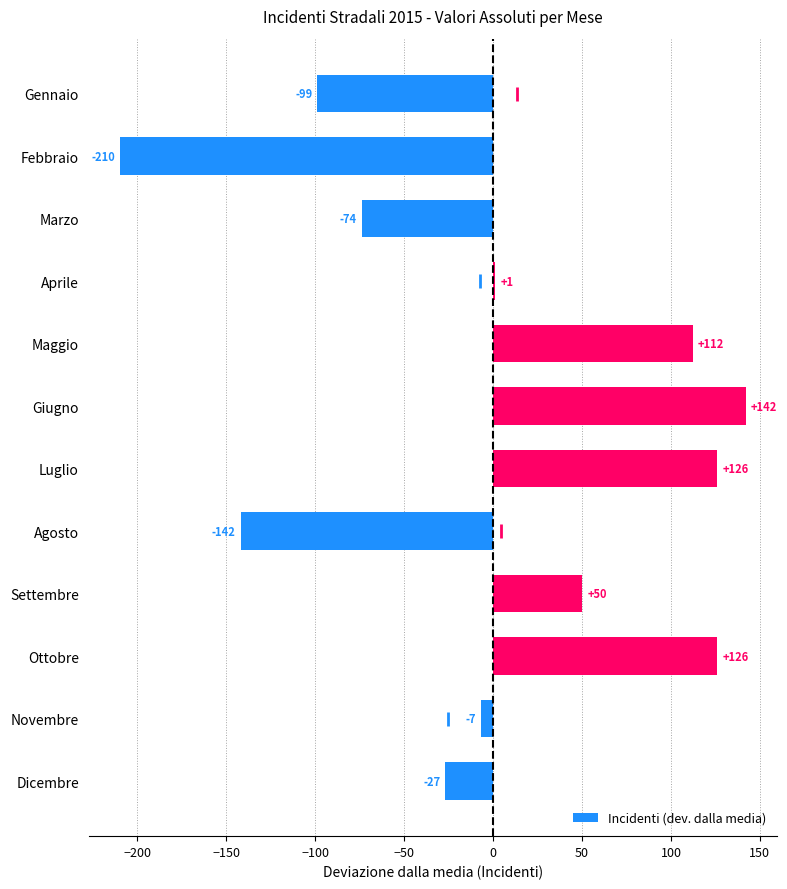

Is it true that Incidenti (dev. dalla media) equals -128.9 at Gennaio?

False